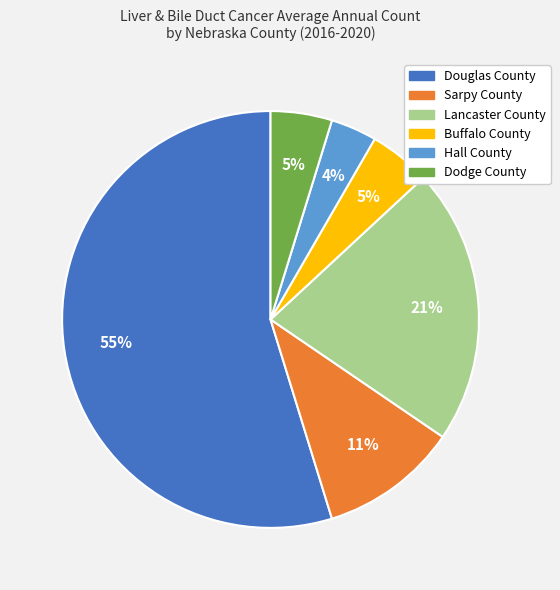

Which has a higher value, Douglas County or Lancaster County?

Douglas County